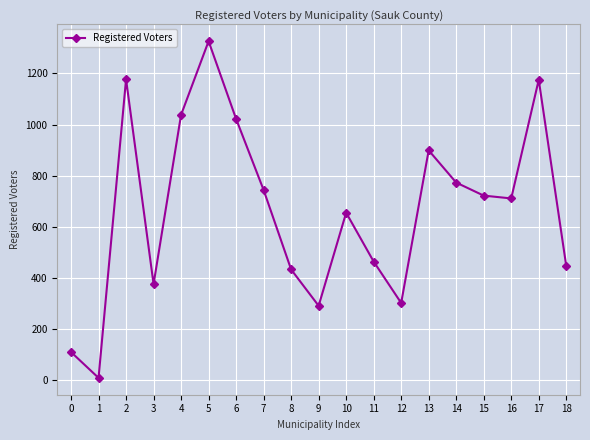

What is the value of the 1st point from the left?

110